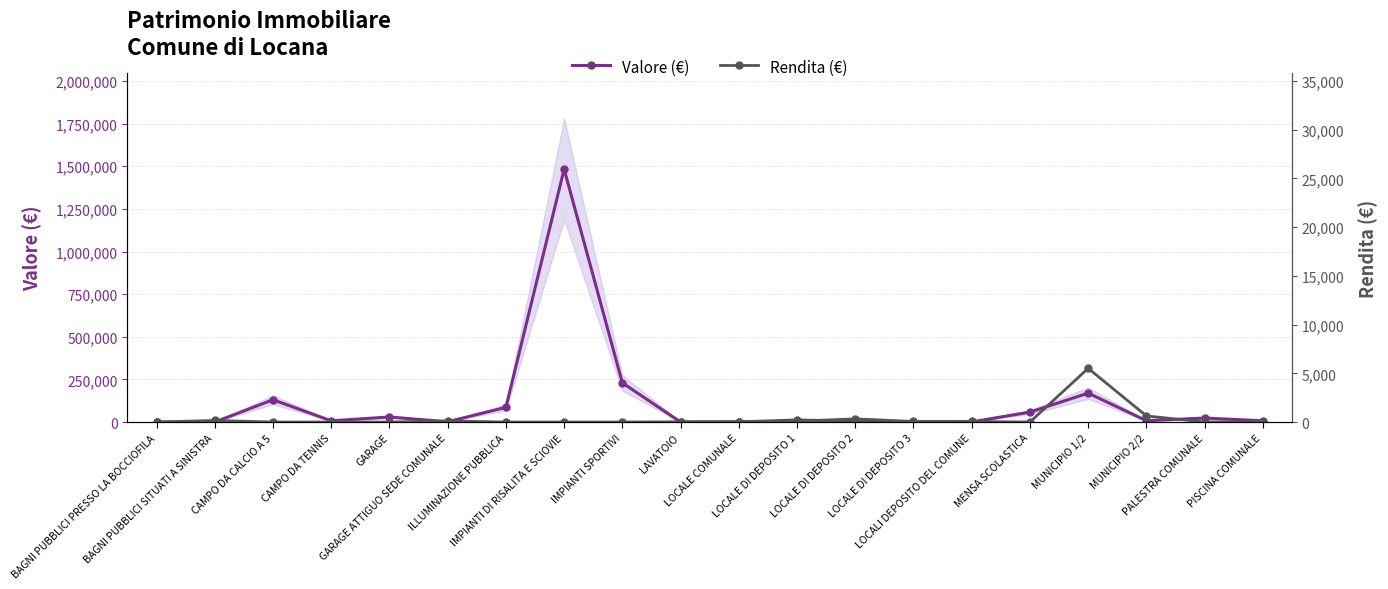

Which series has the largest range (max minus min)?

Valore (€)